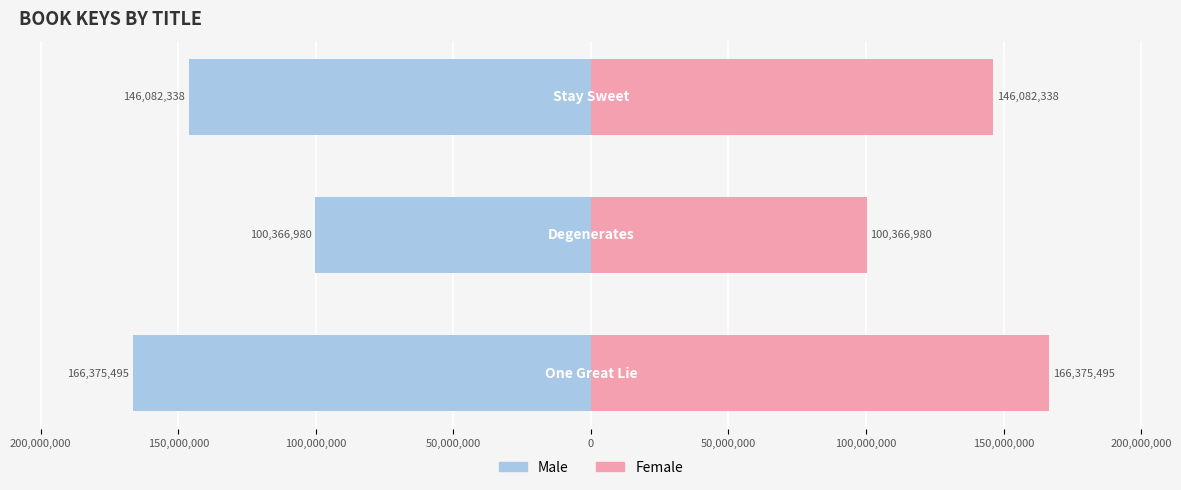

Which series has the largest total across all categories?

Female